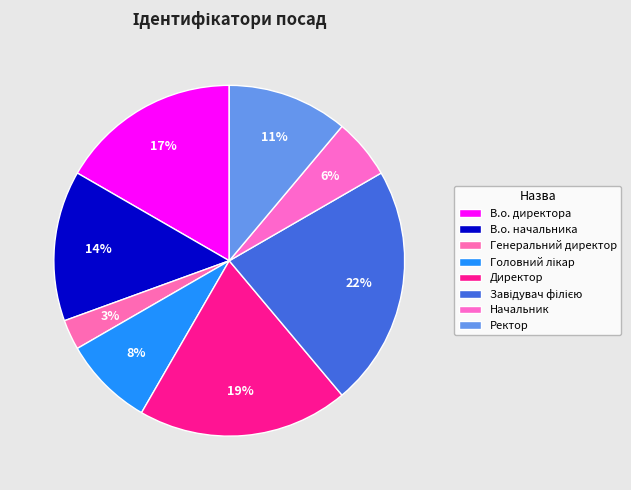

How many slices are in this pie chart?

8